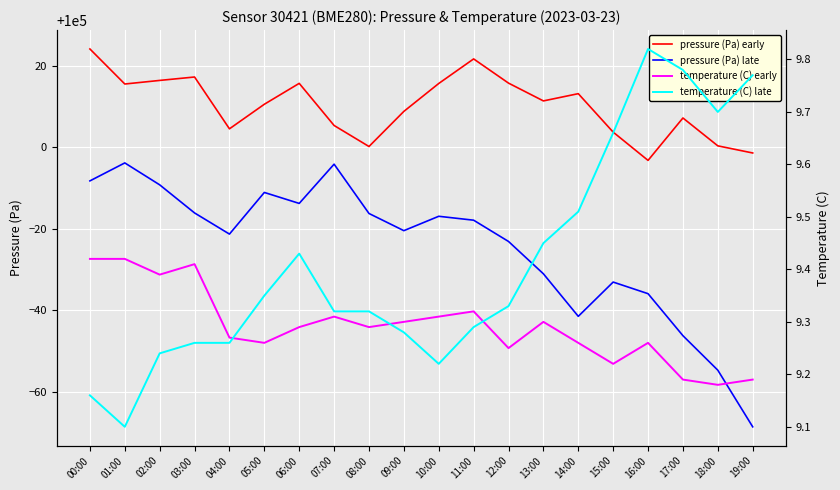

What is the highest value of the temperature (C) late series?

9.8